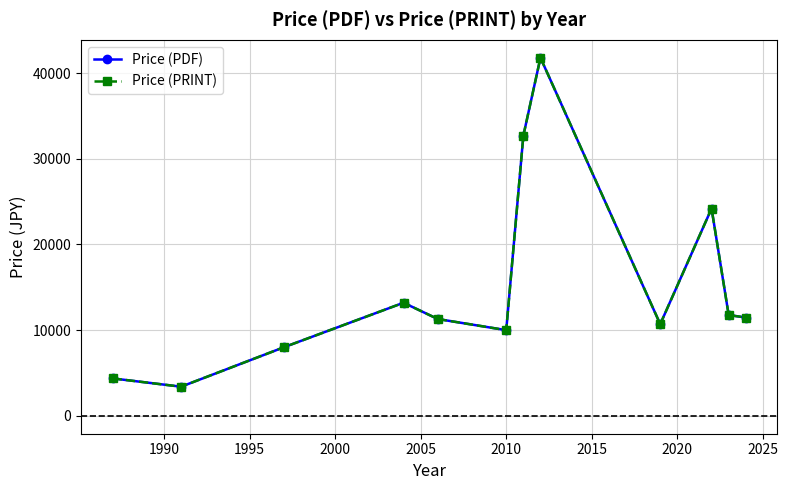

Does the chart have visible grid lines?

Yes